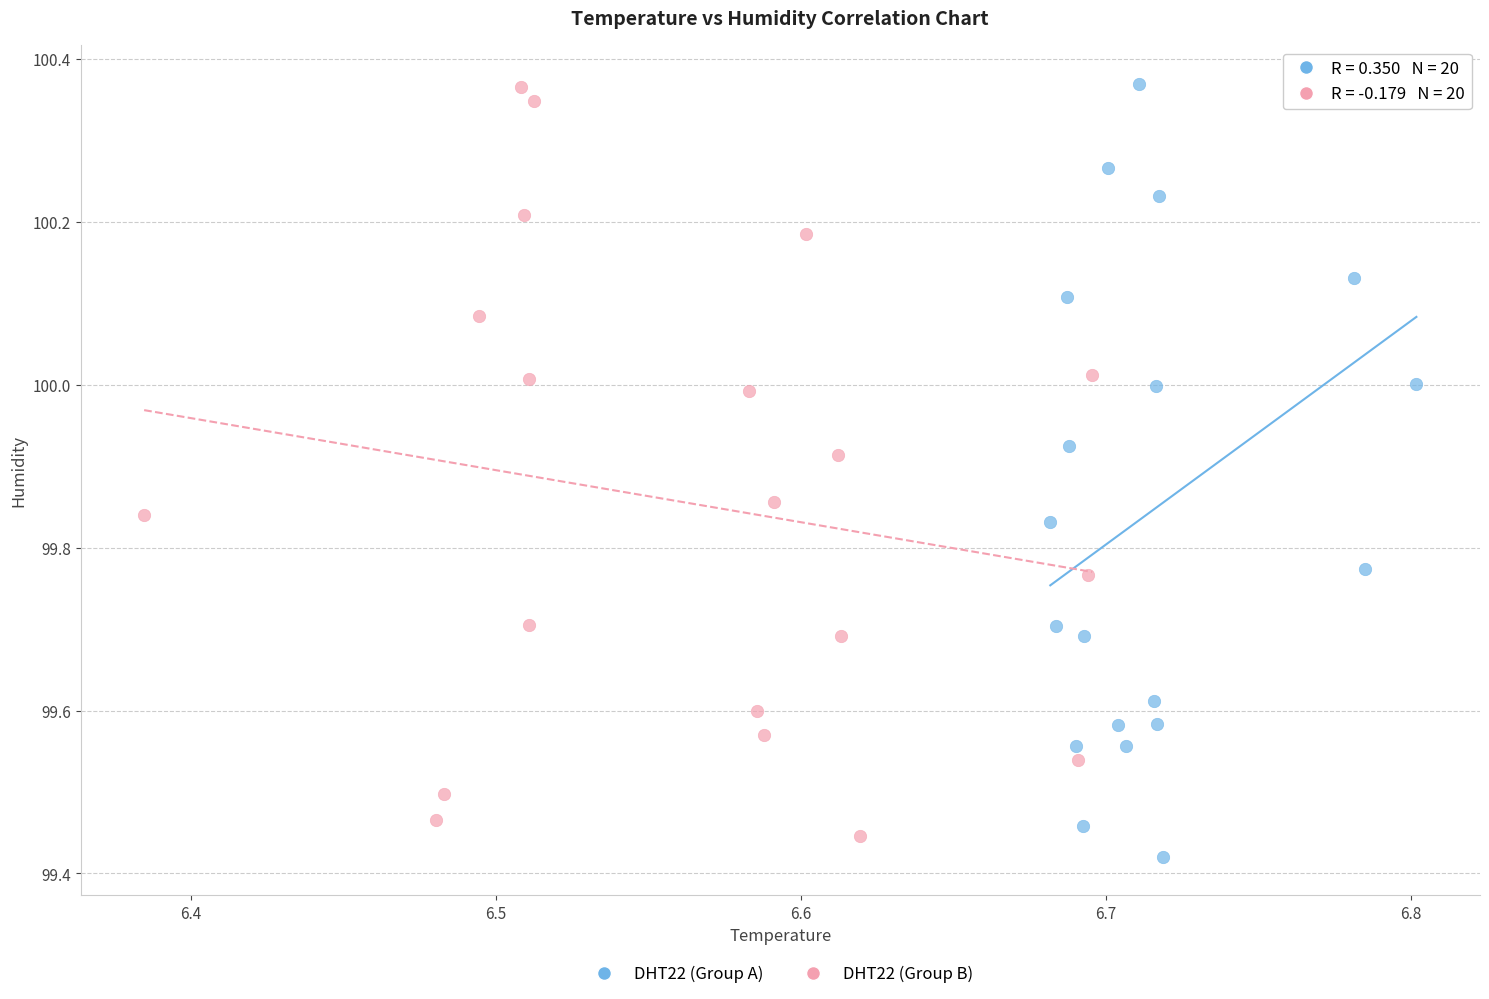

Which series has the widest spread of Y values?

DHT22 (Group A)